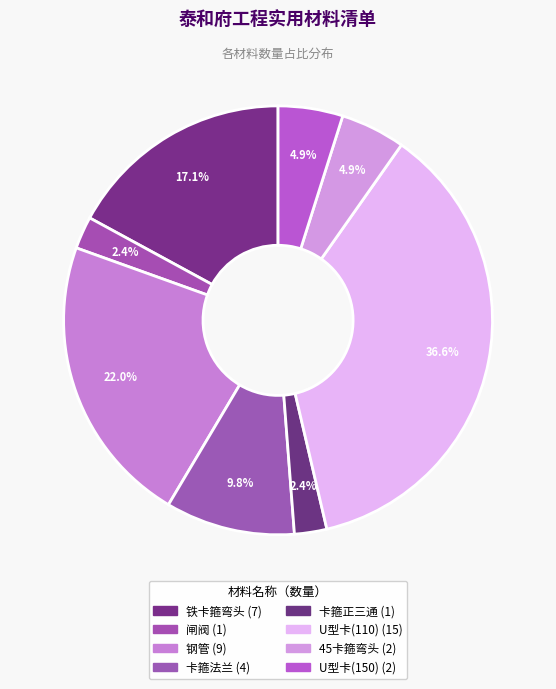

True or false: 闸阀 accounts for 1% of the total.

False